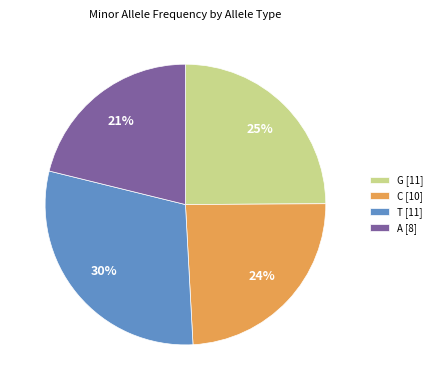

Combined, do G [11] and C [10] account for over 50%?

No